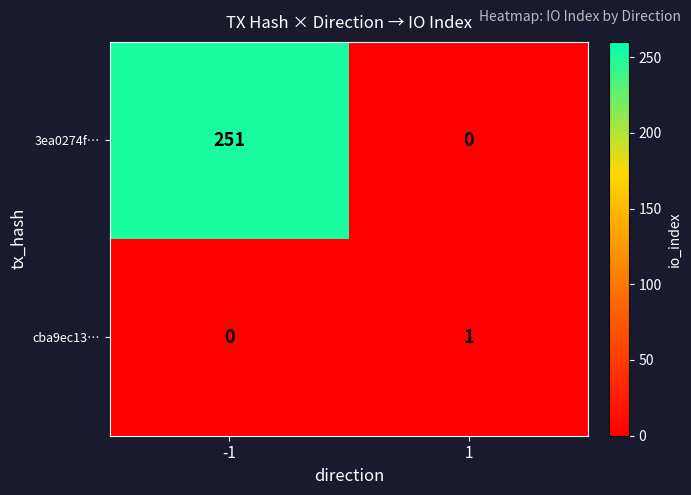

True or false: cba9ec13… has a value of -1 at -1.

False